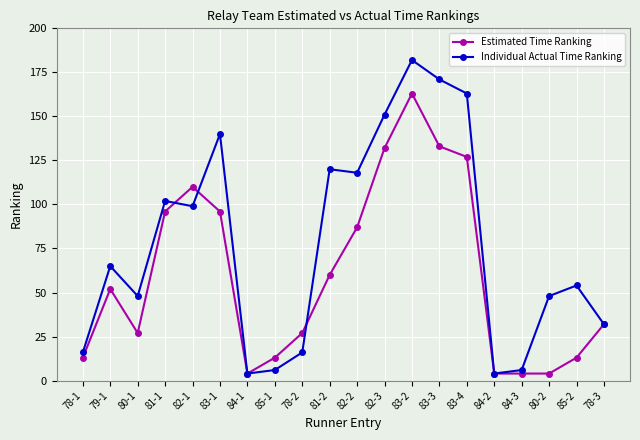

What is the minimum value shown in the chart?

4